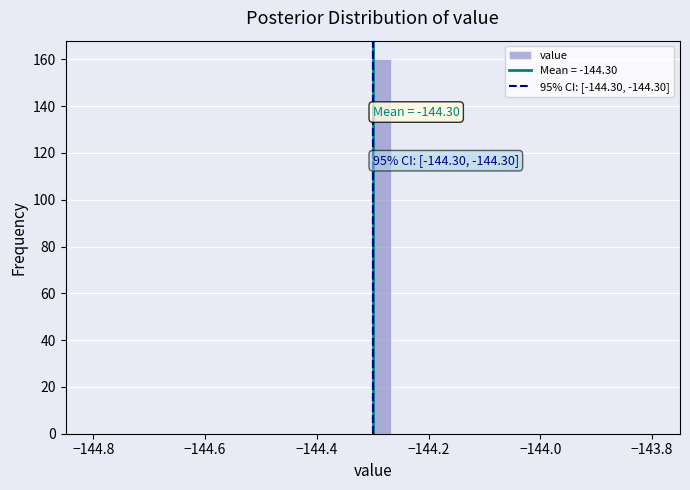

Read against the x-axis, roughly where is the centre of the tallest bar?

-144.28